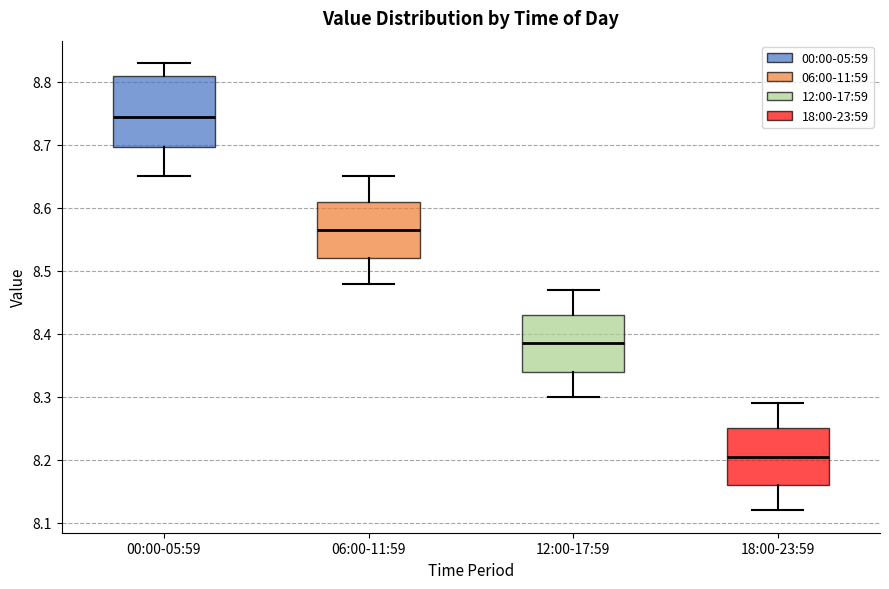

Which box has the lowest median line?

18:00-23:59